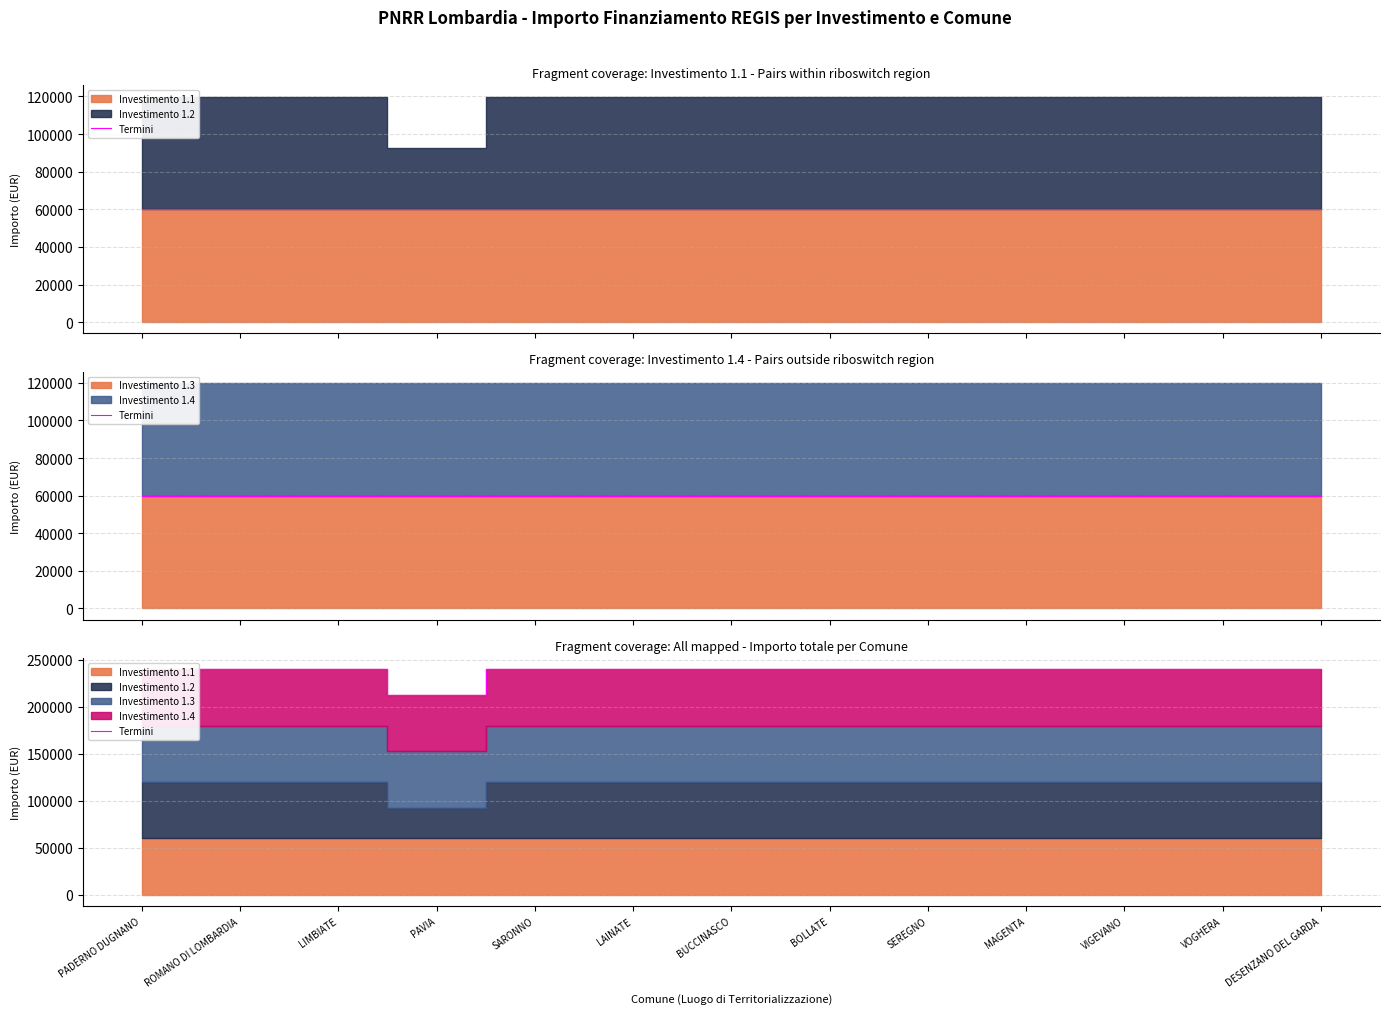

What is the greatest value displayed?

239864